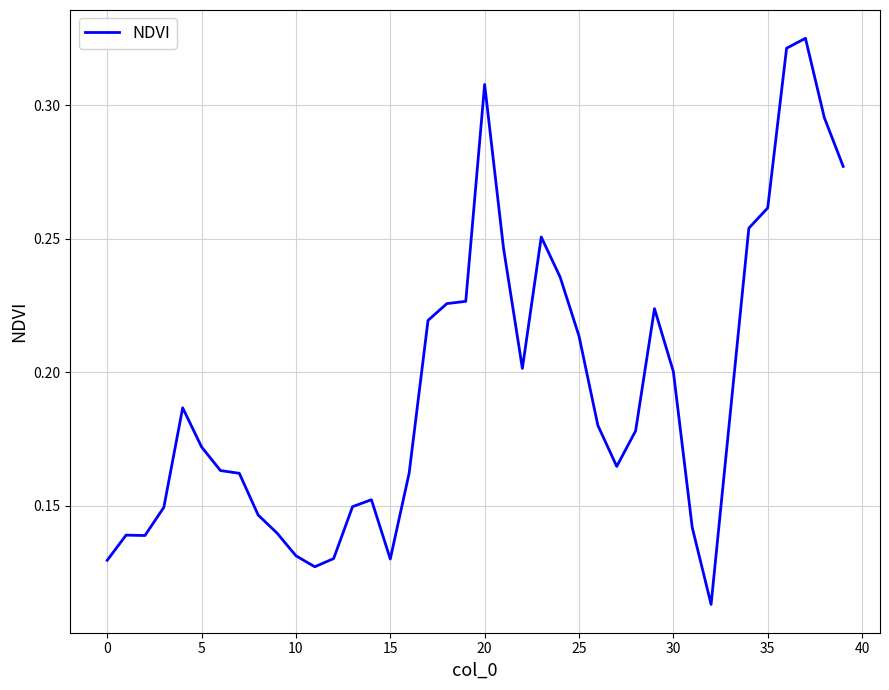

Is this an area chart (filled region under the line)?

No